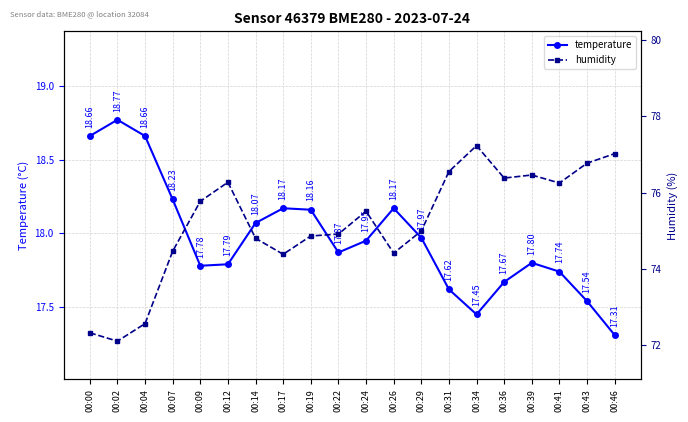

Which series changed the most between 00:02 and 00:22?

humidity